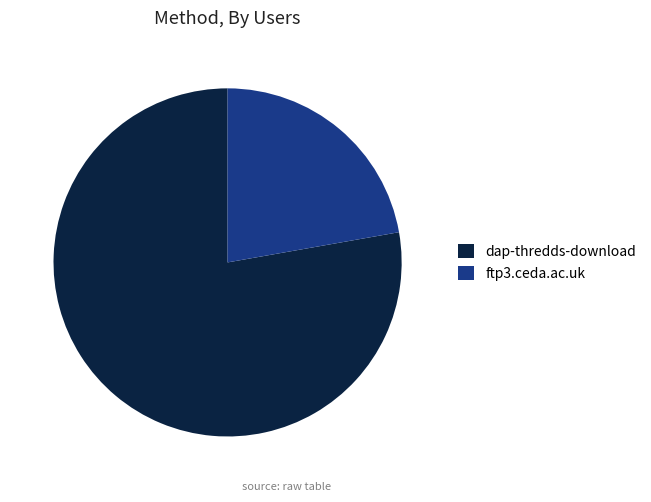

Which slice is the largest?

dap-thredds-download